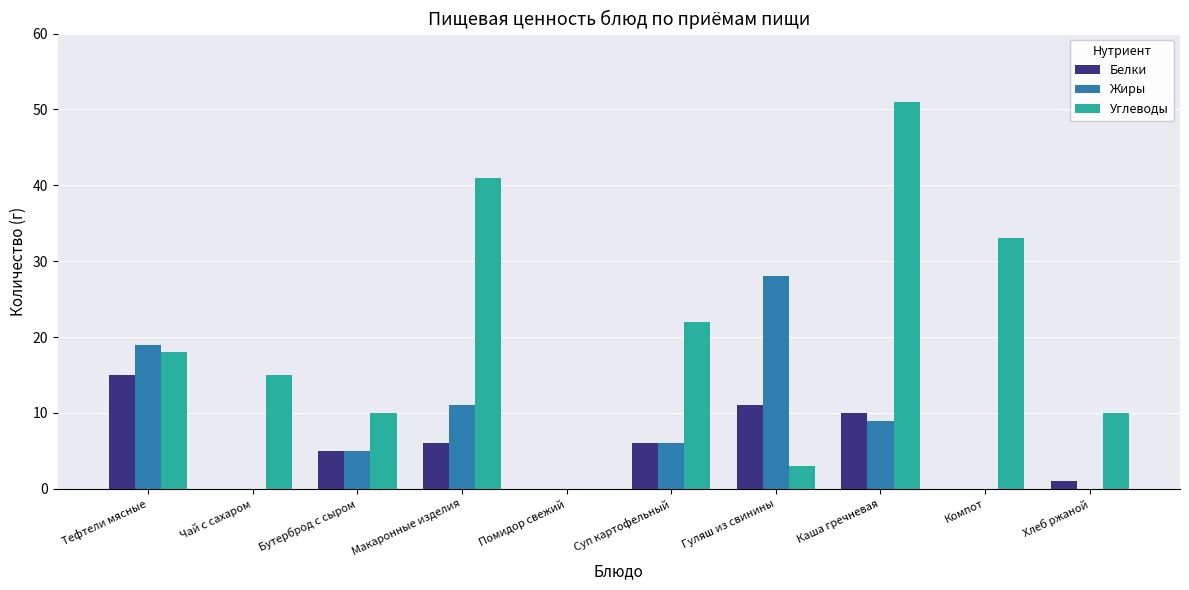

What is the sum of the Углеводы values at Бутерброд с сыром and Тефтели мясные?

28